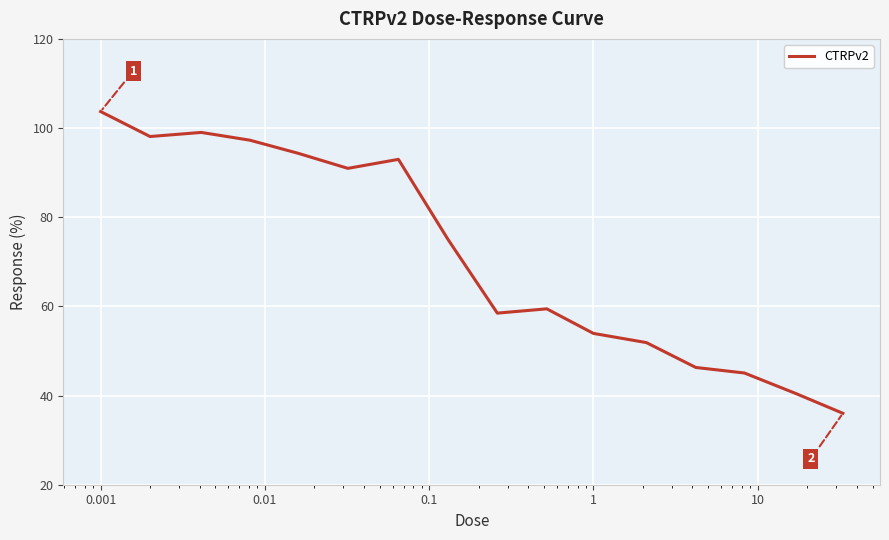

What is the smallest value displayed?

36.0